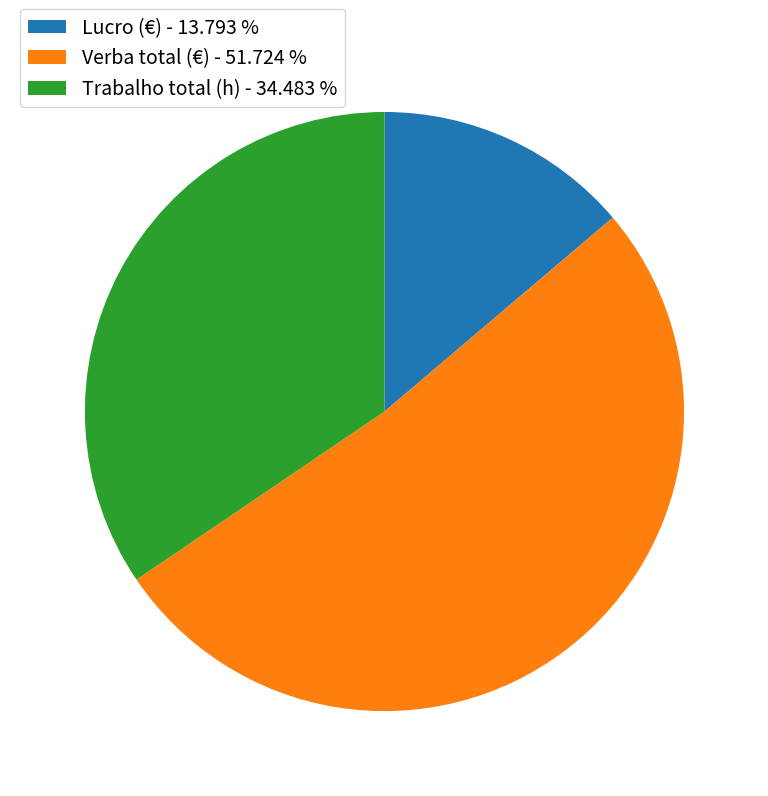

Do Lucro (€) - 13.793 % and Verba total (€) - 51.724 % together represent more than half of the pie?

Yes